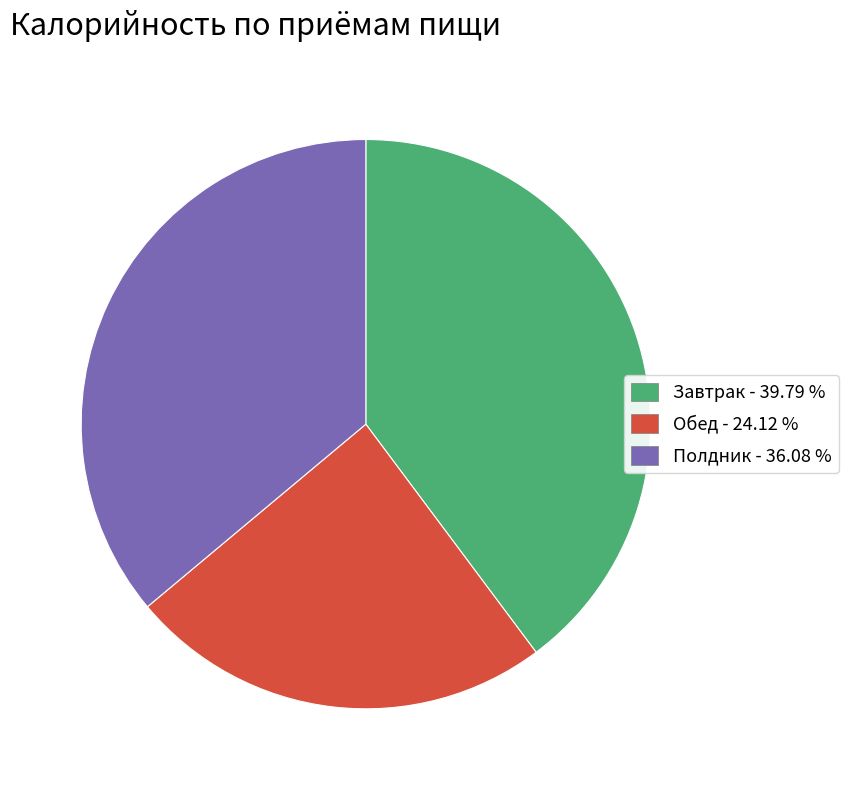

Which slice is the smallest?

Обед